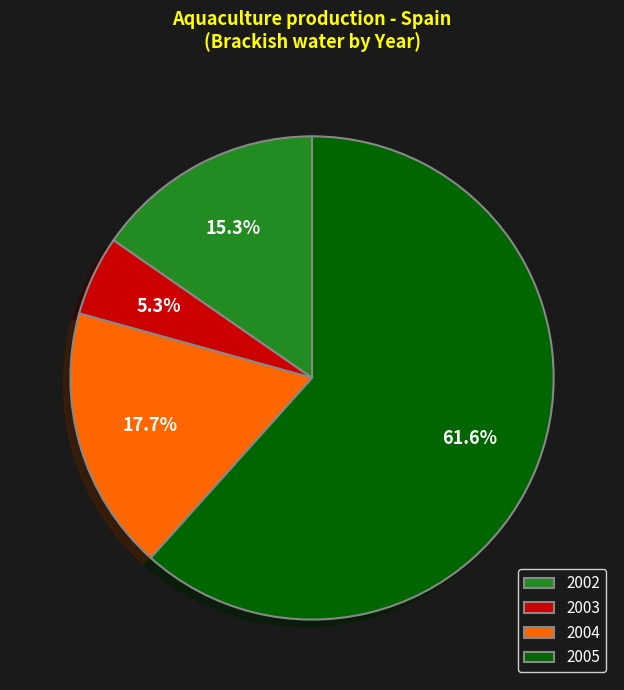

To the nearest percent, what is the average slice percentage?

25%